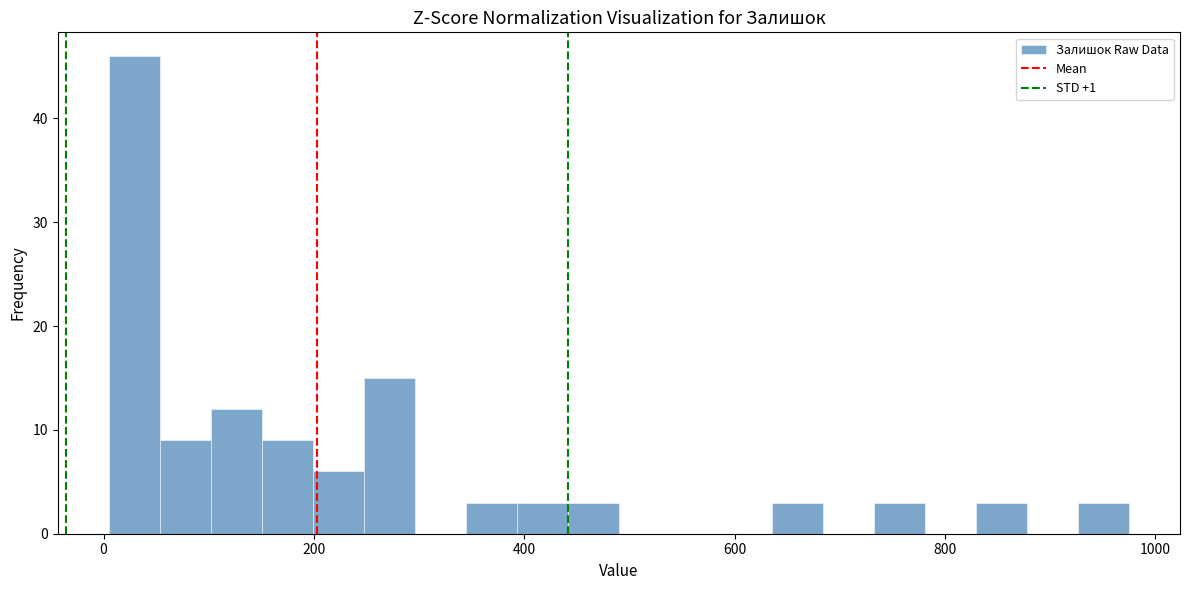

Around what value on the x-axis is the tallest bar? Give the approximate position of its centre, as read against the axis.

20